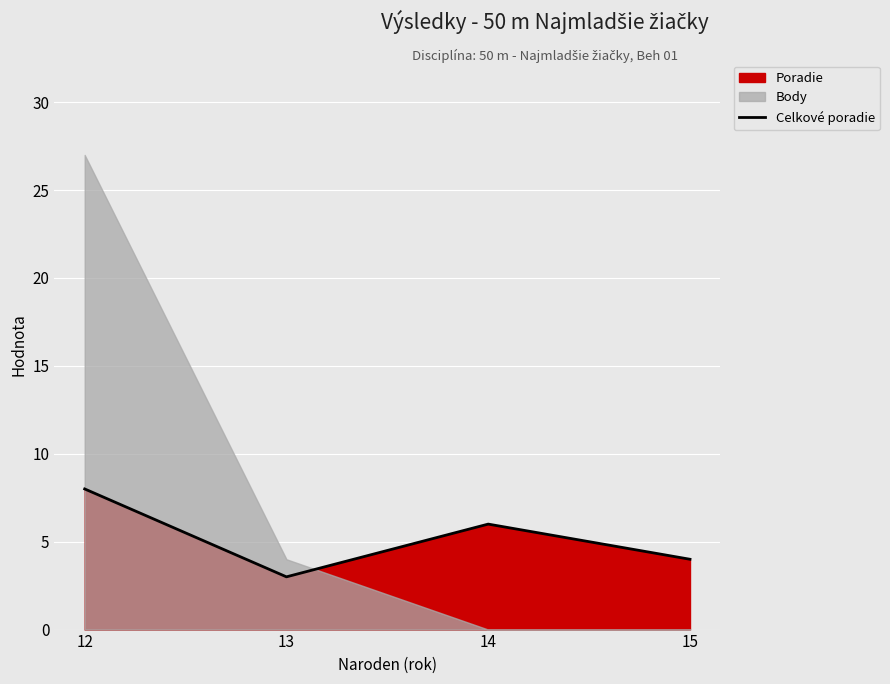

True or false: the data shows 8 at 12.

True